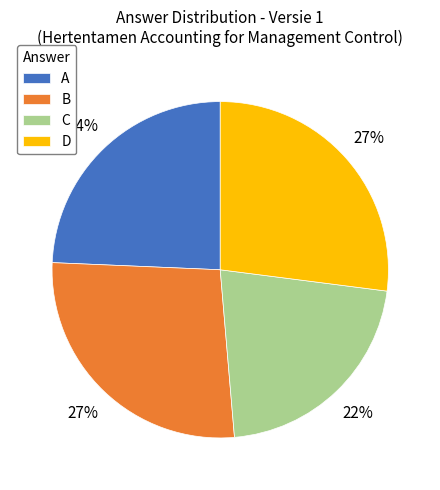

Count the number of slices in the pie.

4